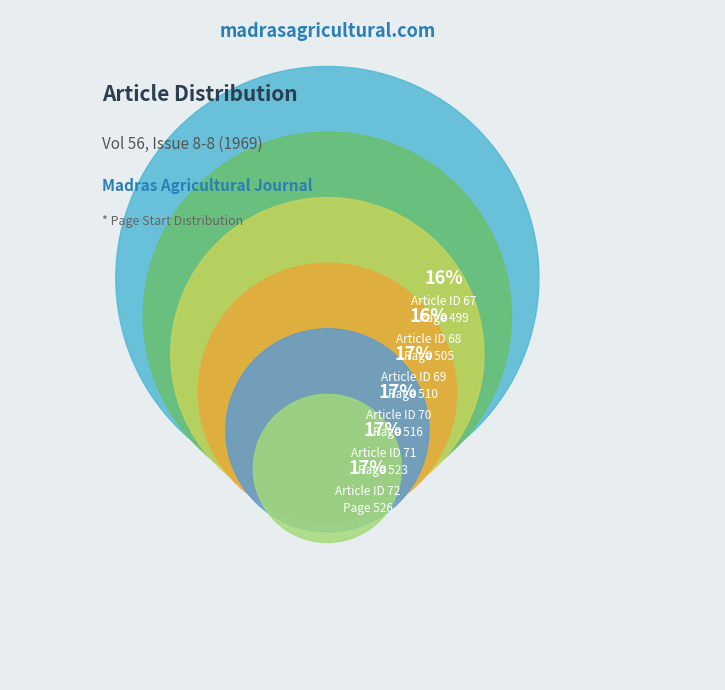

Is the sum of 68 and 67 greater than half?

No